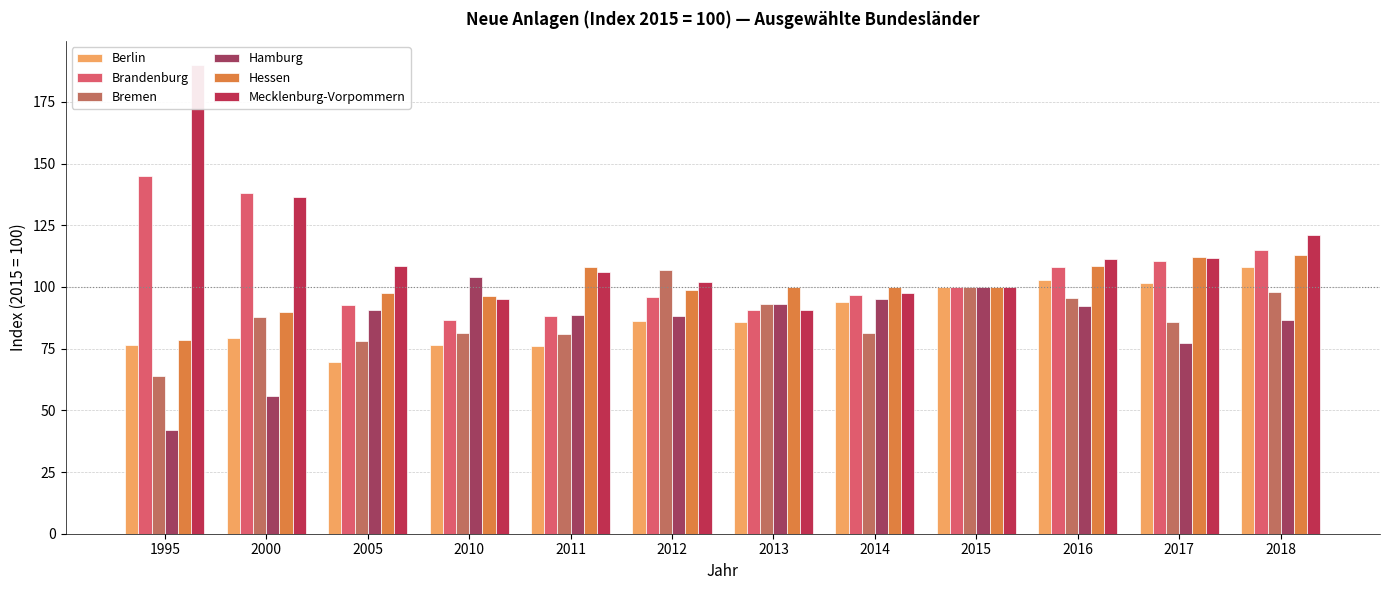

The Hessen series shows 25.6 at 1995. True or false?

False